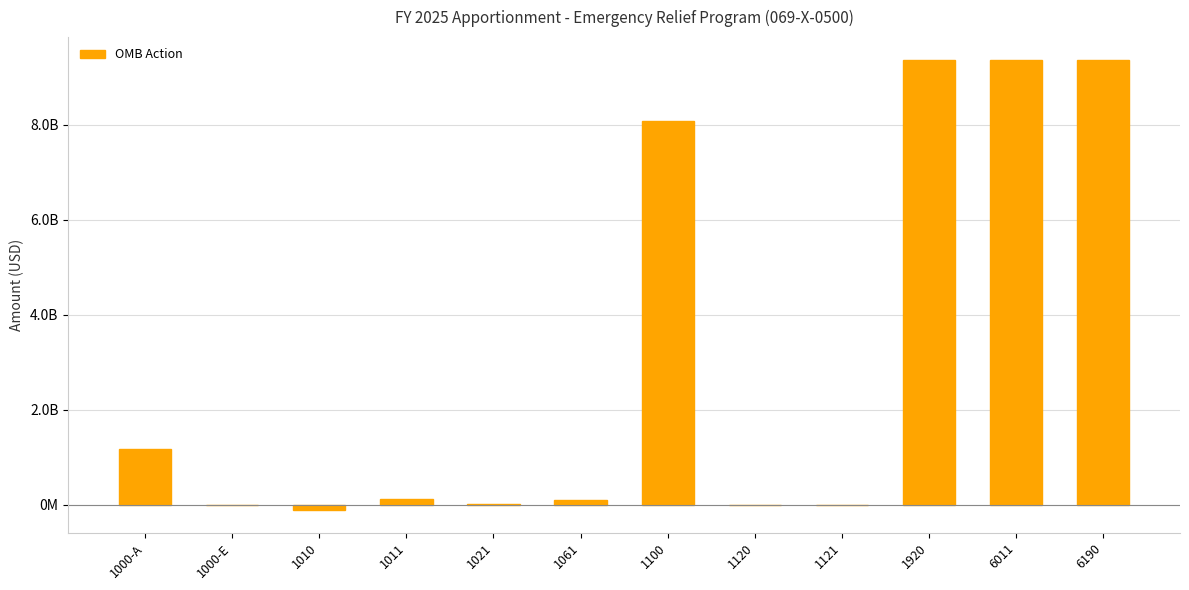

Reading right to left, extract all data points from this chart.

9376343167	9376343167	9376343167	0	0	8086020000	99706213	15190787	117635828	-117635828	0	1175426167